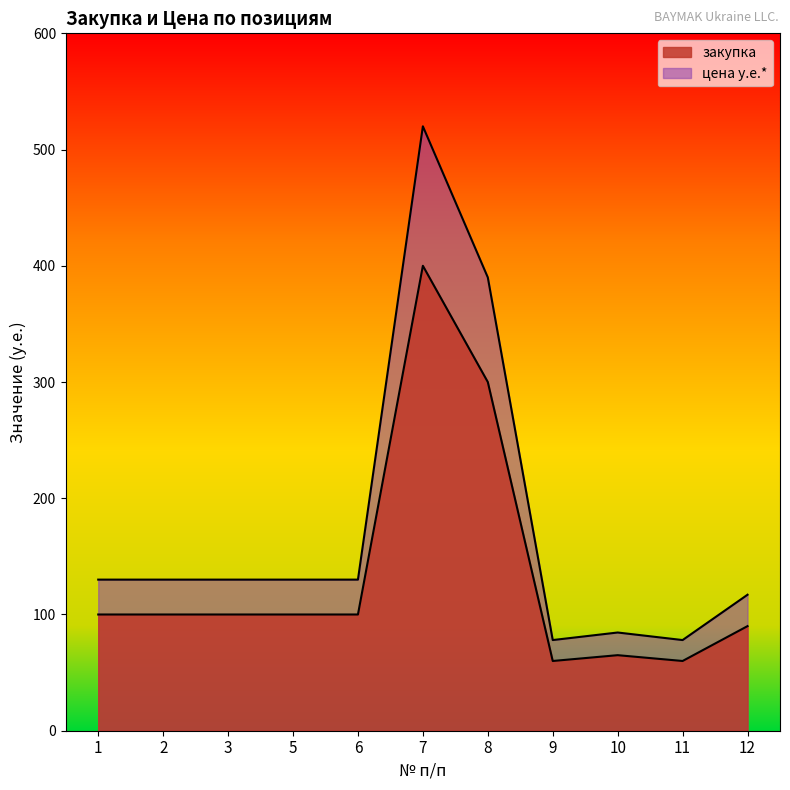

At which category does цена у.е.* reach its first local peak?

7